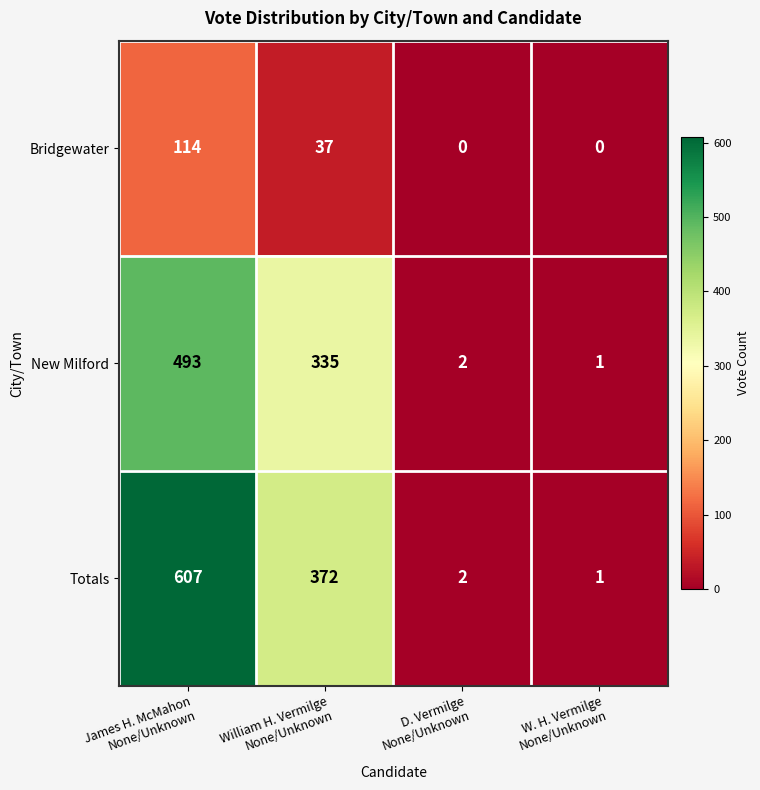

Rank the series by their average value, from highest to lowest.

Totals, New Milford, Bridgewater